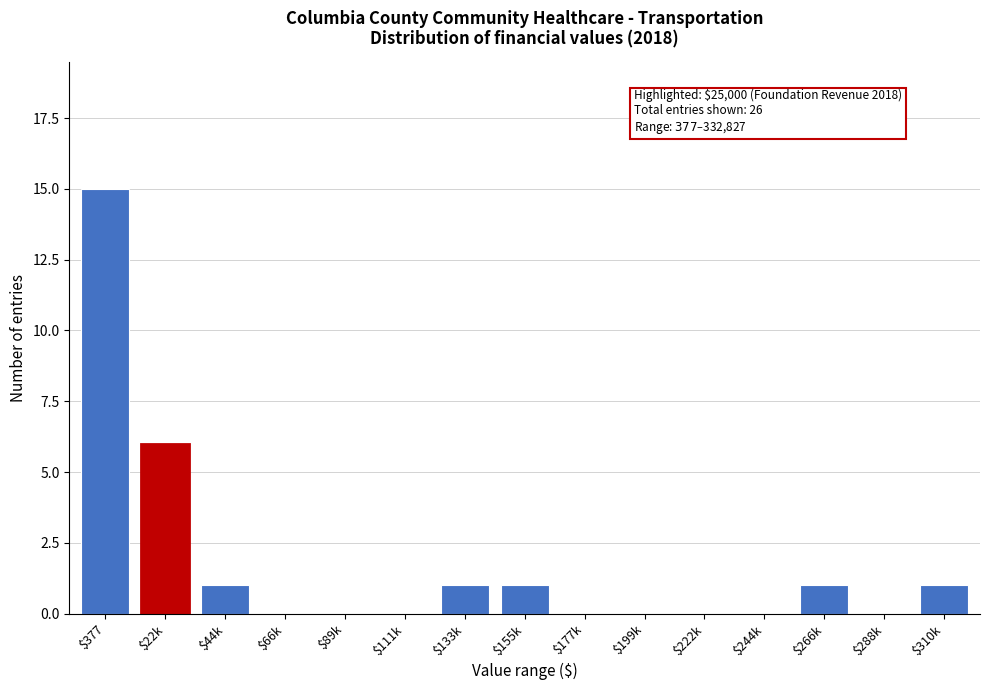

What is the sum of all values?

26